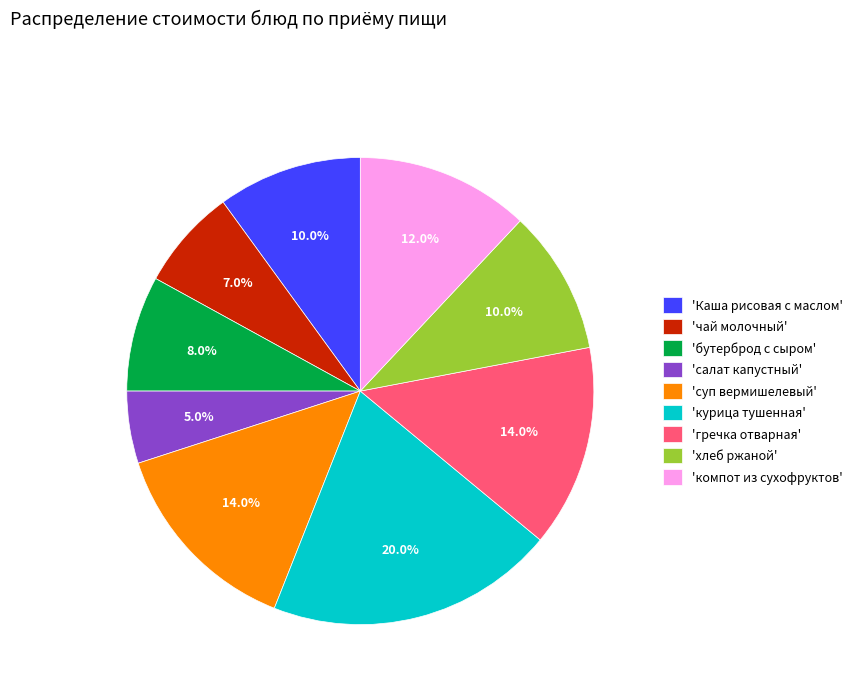

Count the number of slices in the pie.

9